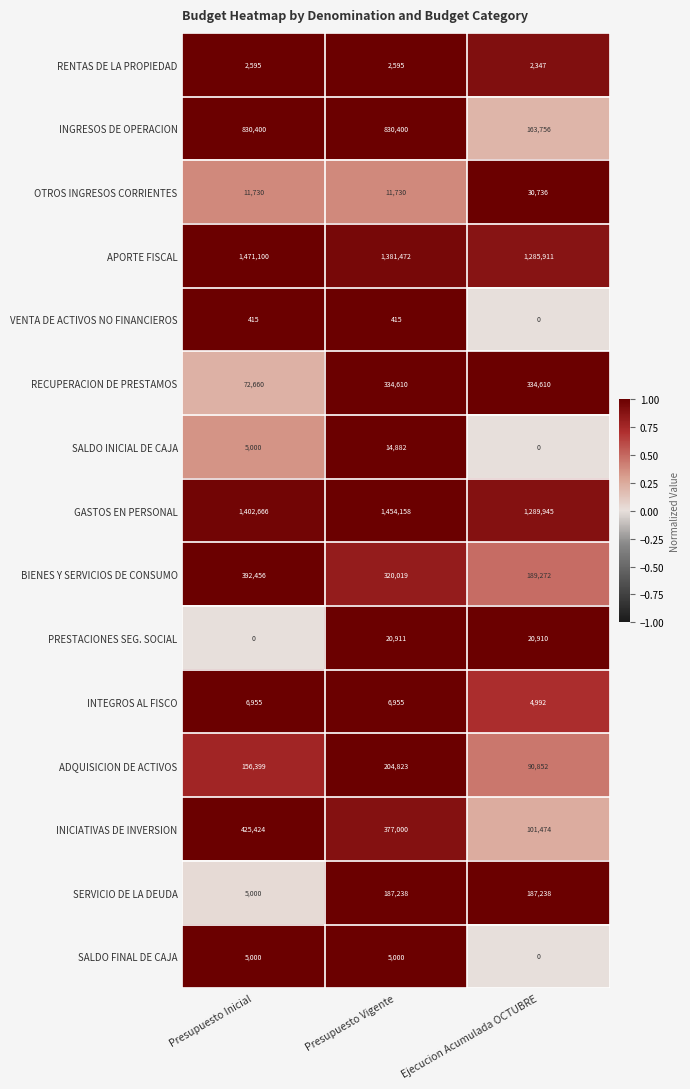

The RECUPERACION DE PRESTAMOS series shows 233133 at Presupuesto Vigente. True or false?

False